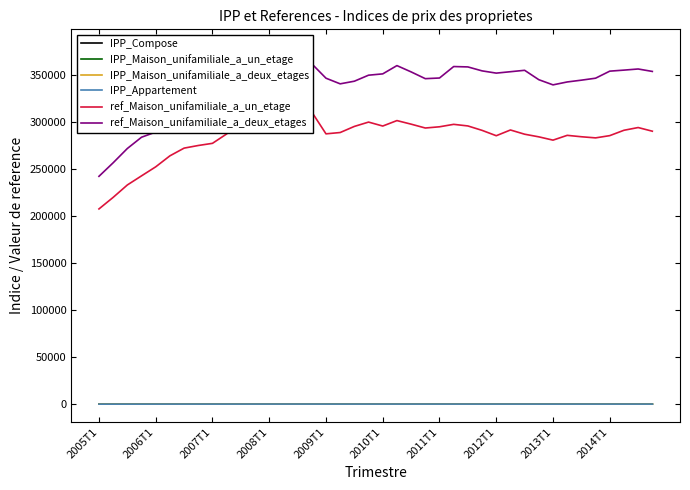

Does the chart have visible grid lines?

No